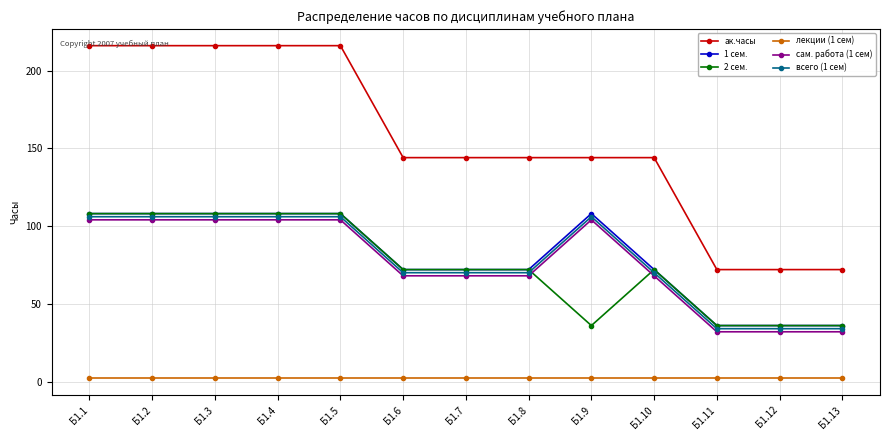

What is the difference between the maximum and minimum values in the сам. работа (1 сем) series?

72